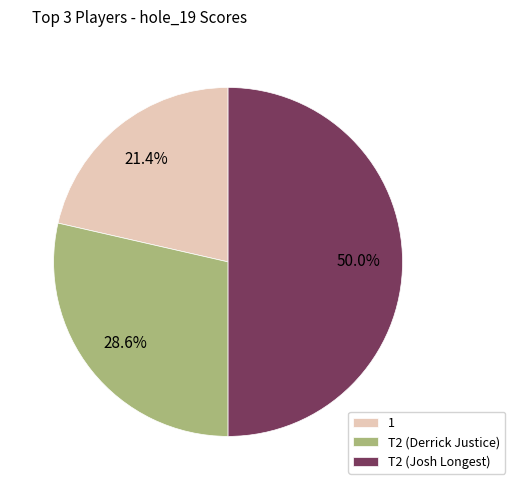

What is the largest slice in the pie chart?

T2 (Josh Longest)